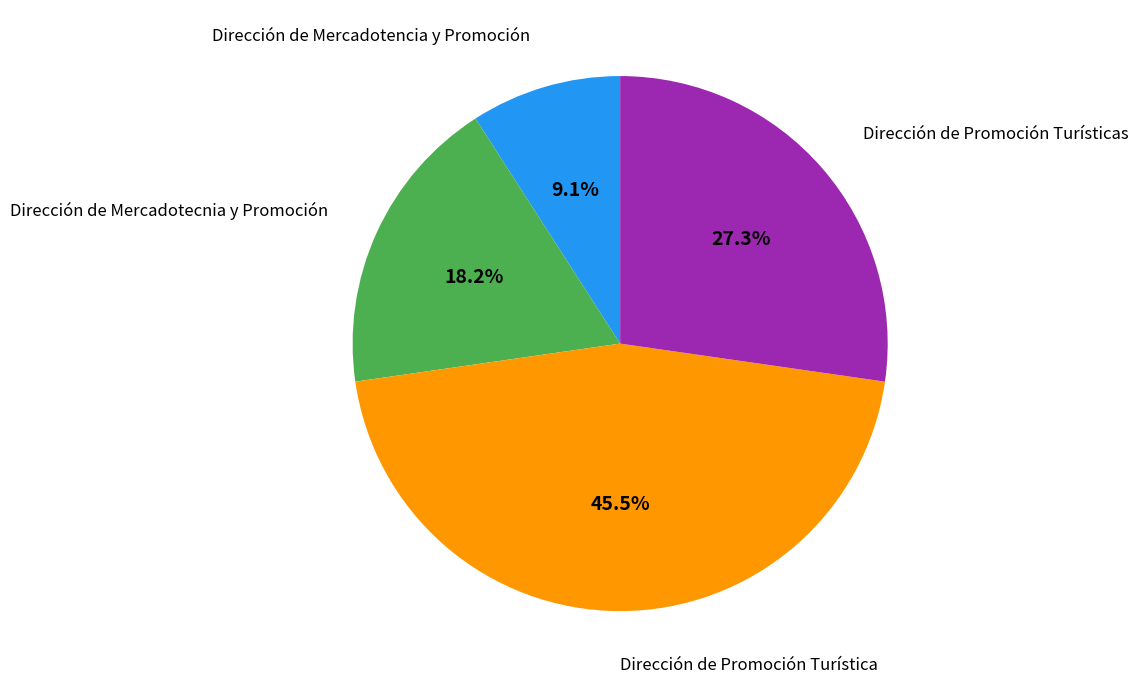

How many segments does this pie chart have?

4